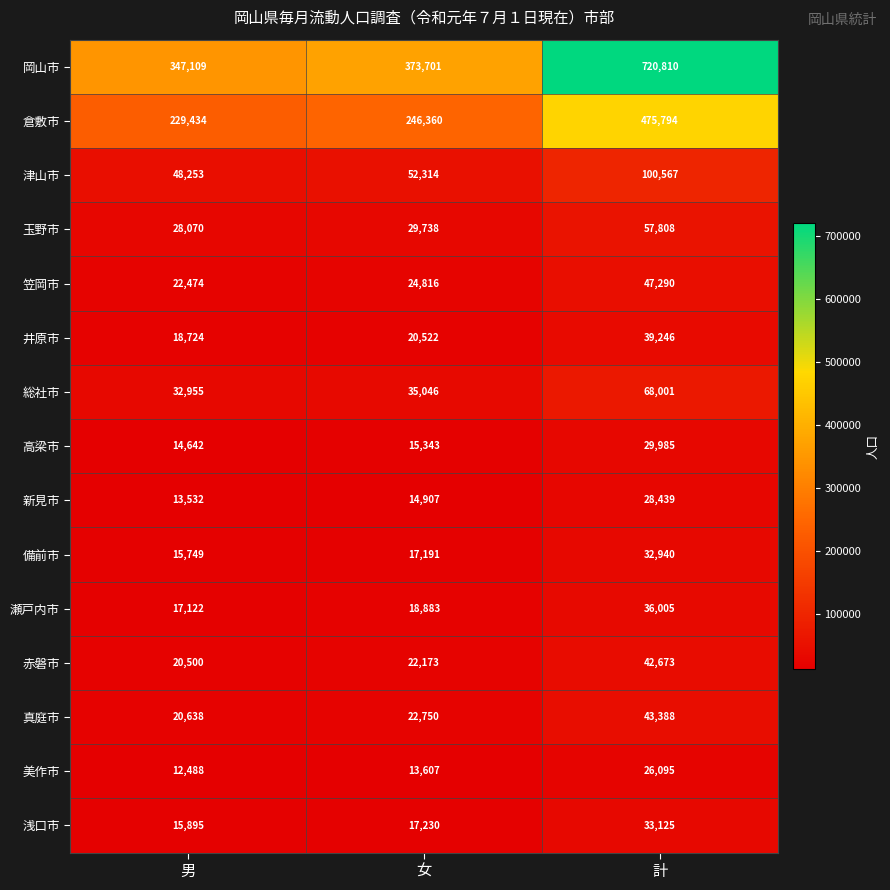

Read the 瀬戸内市 value at 女, to the nearest 50.

18900